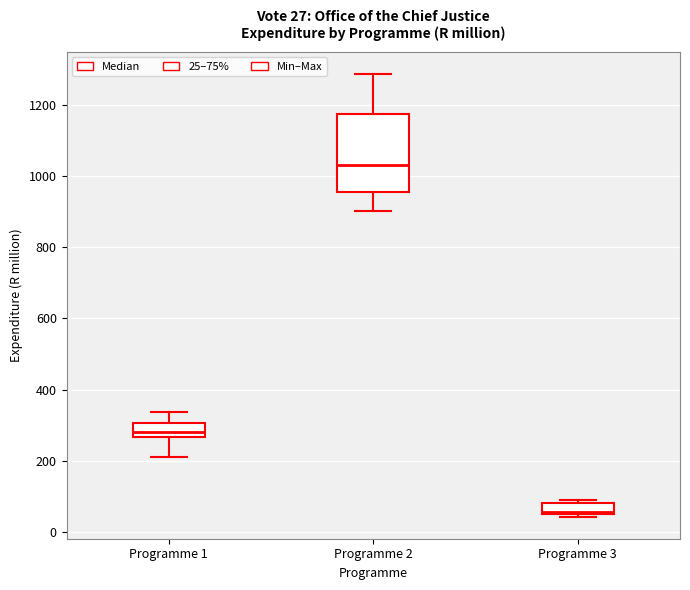

Which box has the lowest median line?

Programme 3